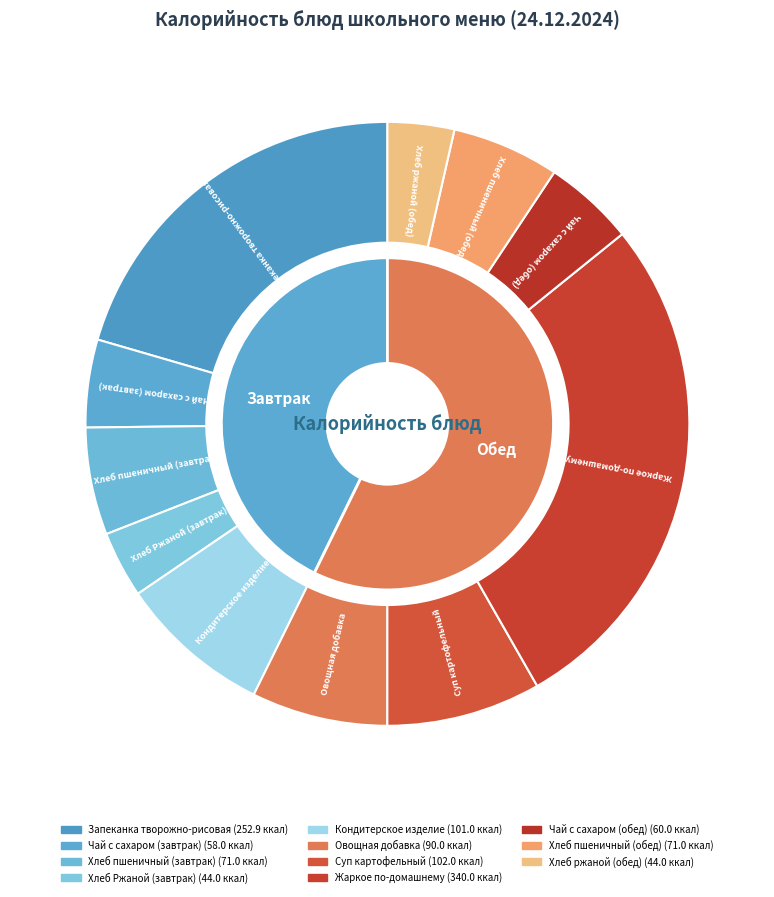

Which slice is the largest?

Жаркое по-домашнему